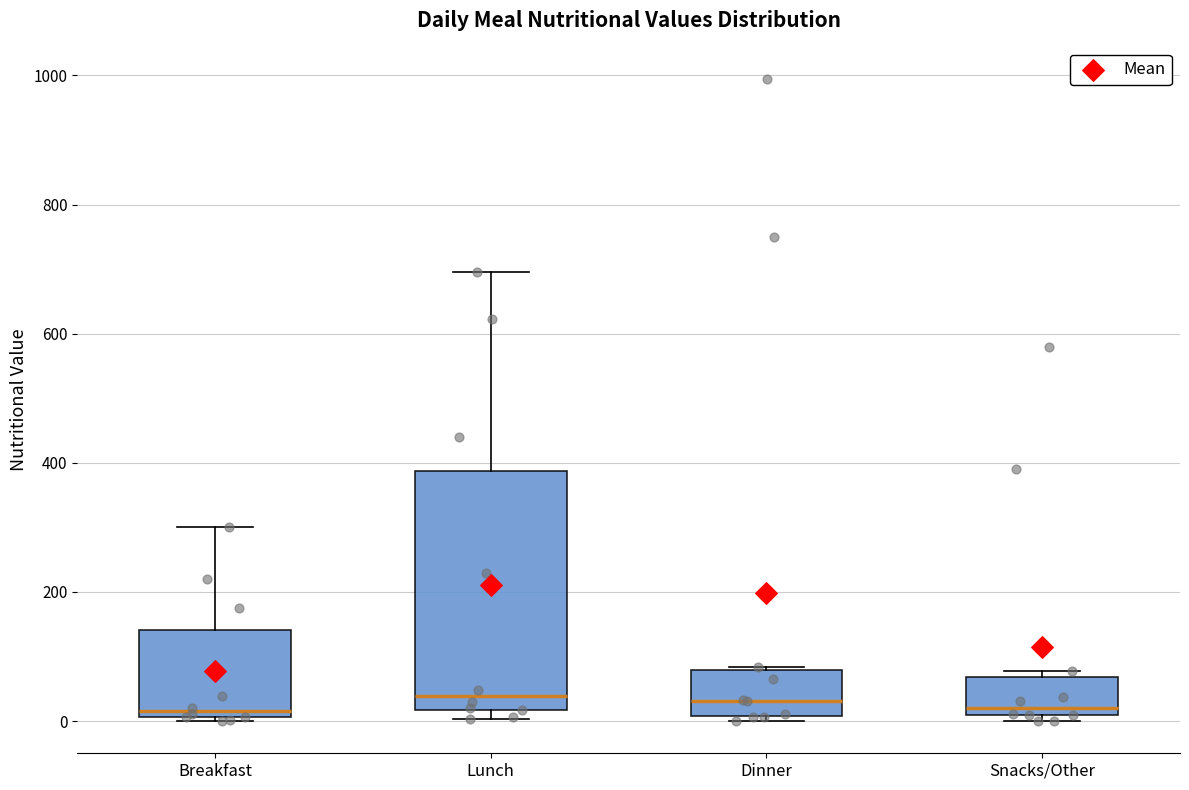

Reading left to right, transcribe this box plot: for each box, give where its median line is, the range the box spans, and where its two whiskers end, as read against the y-axis. The values are not printed on the chart, so give them approximately, as read against the axis.

Breakfast: median 20, box 0 to 140, whiskers 0 (just below the box's lower edge) to 300
Lunch: median 40, box 20 to 380, whiskers 0 to 700
Dinner: median 40, box 0 to 80, whiskers 0 (just below the box's lower edge) to 80
Snacks/Other: median 20, box 0 to 60, whiskers 0 (just below the box's lower edge) to 80